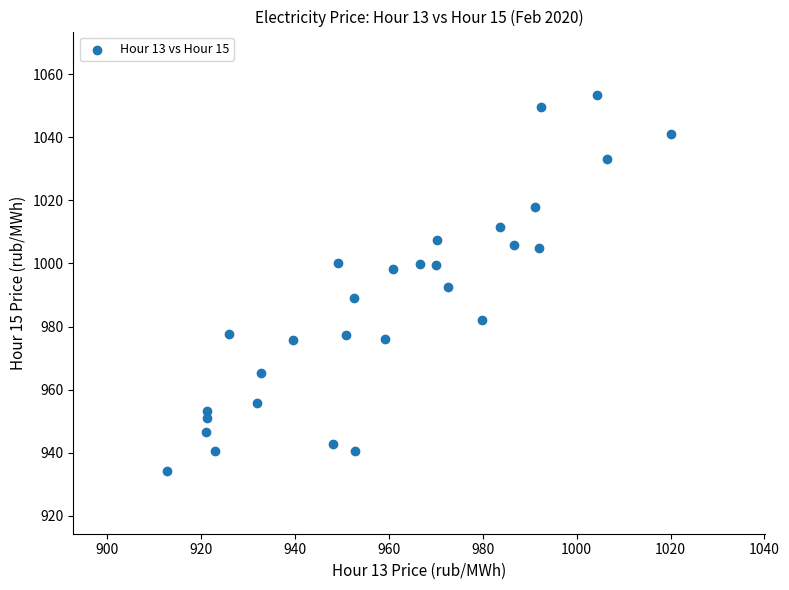

What is the range of X values (max minus min)?

107.2